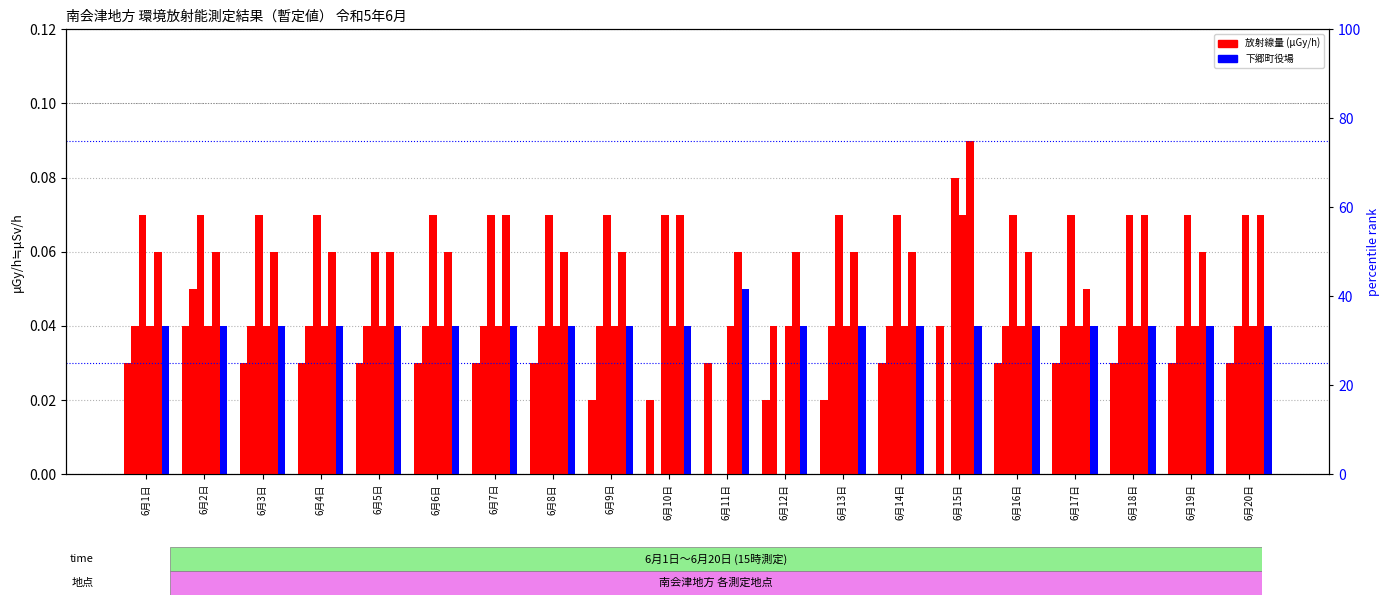

The 下郷町役場 series shows 0.0 at 6月8日. True or false?

True